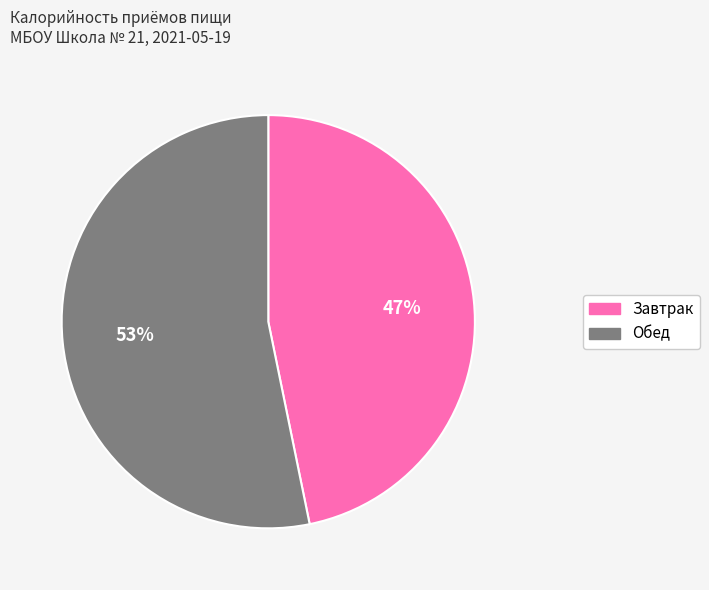

To the nearest percent, what portion does Завтрак represent?

47%